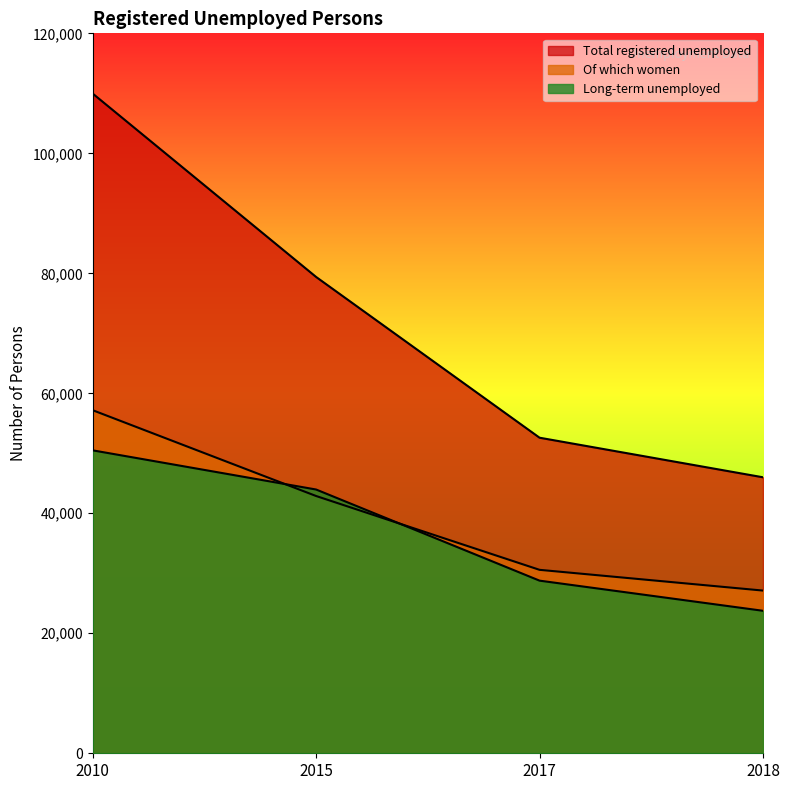

How many series are shown in this chart?

3